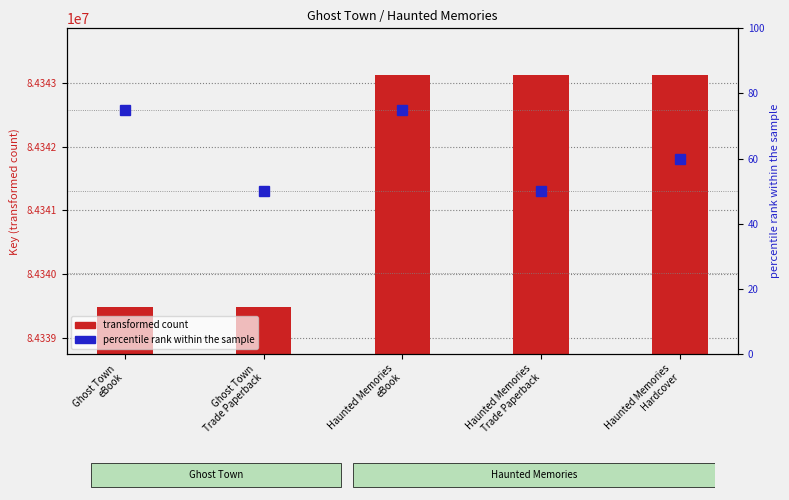

The value of percentile rank within the sample at Ghost Town
eBook is 45. True or false?

False